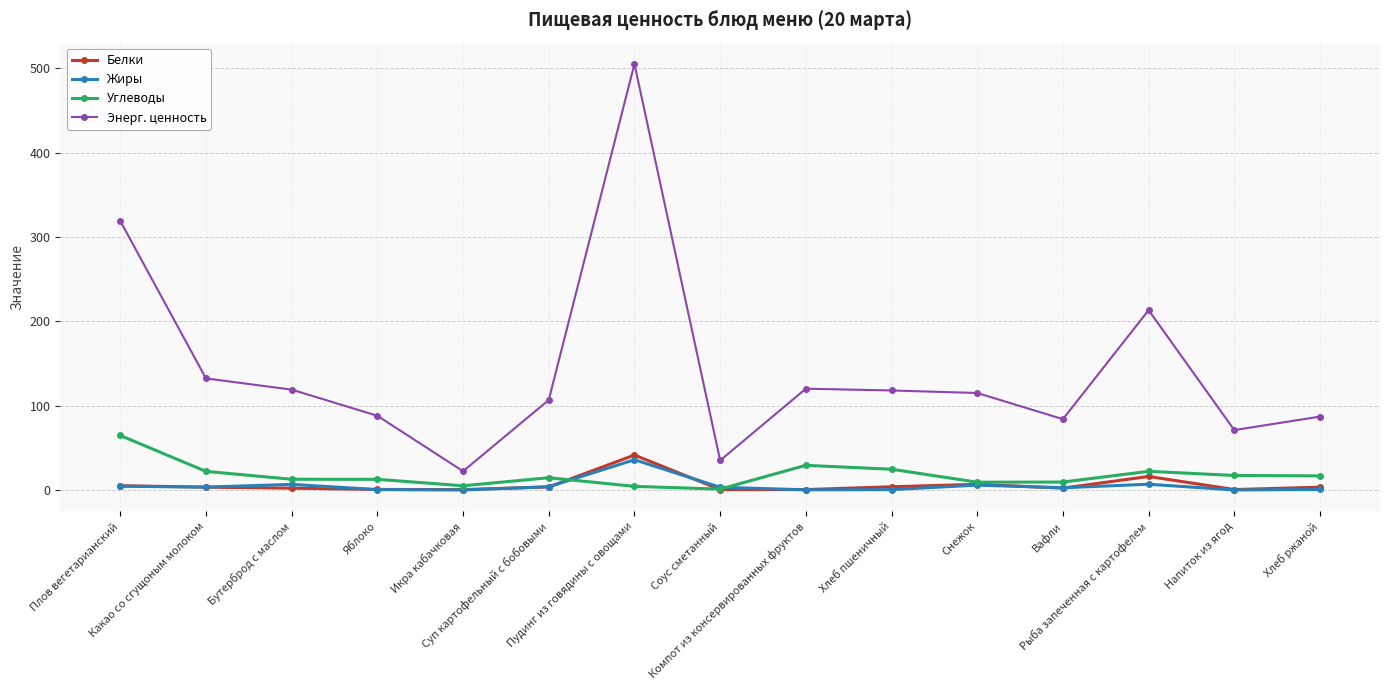

Which series has the largest range (max minus min)?

Энерг. ценность